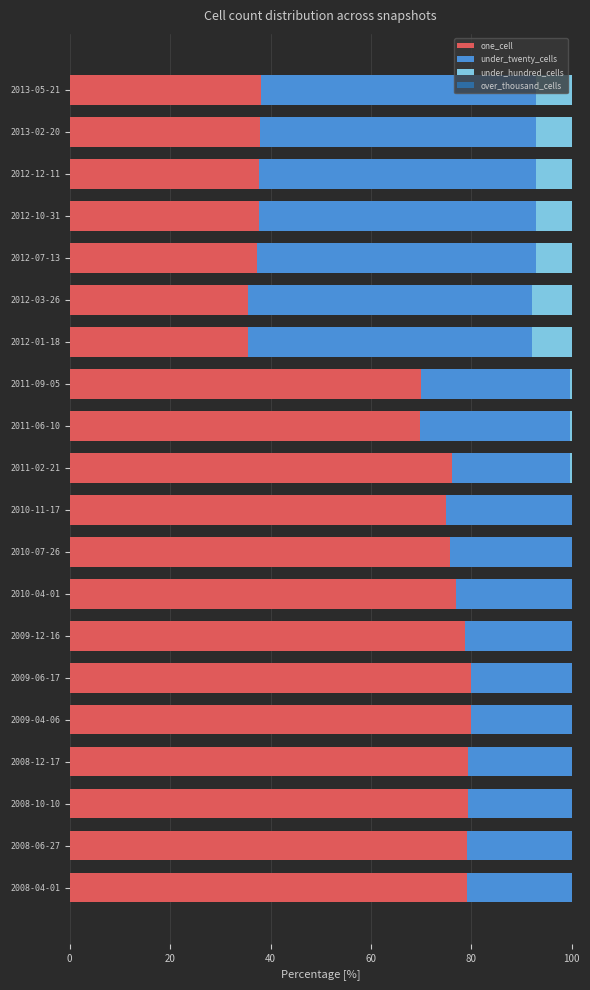

The one_cell series shows 116.9 at 2010-07-26. True or false?

False